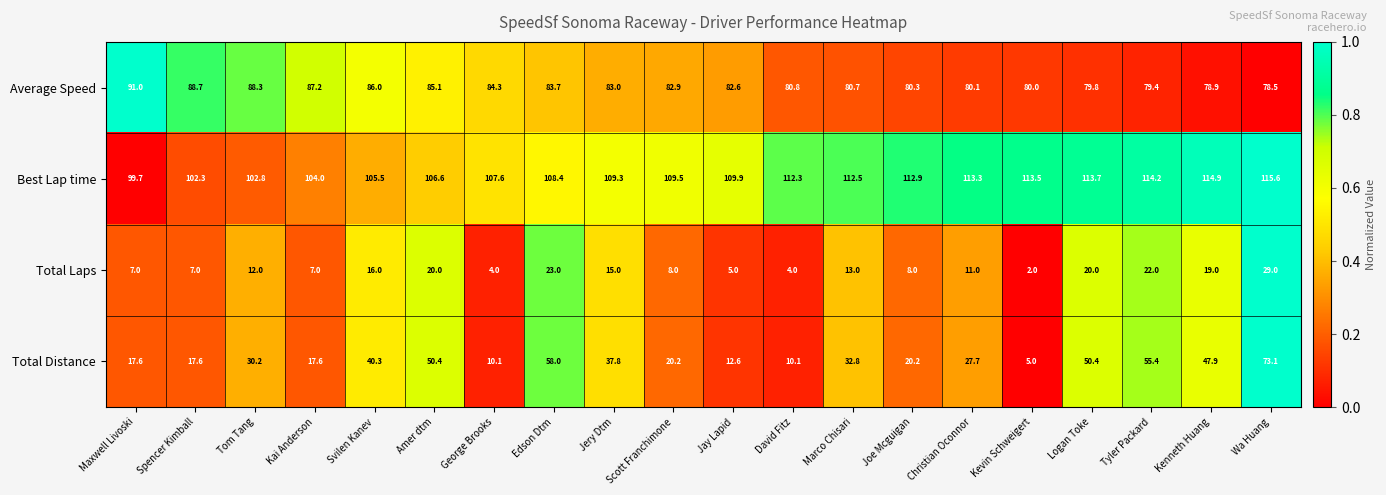

Where does the Best Lap time series first go above 109?

Jery Dtm